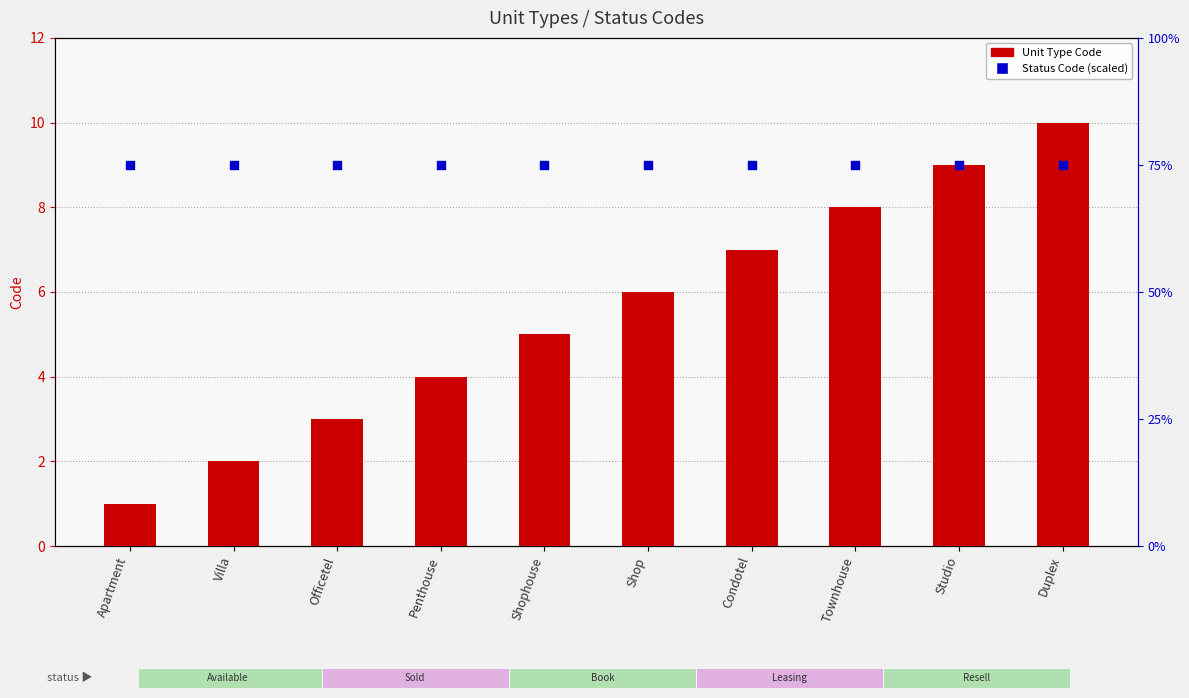

Which series has the largest total across all categories?

Status Code (scaled)